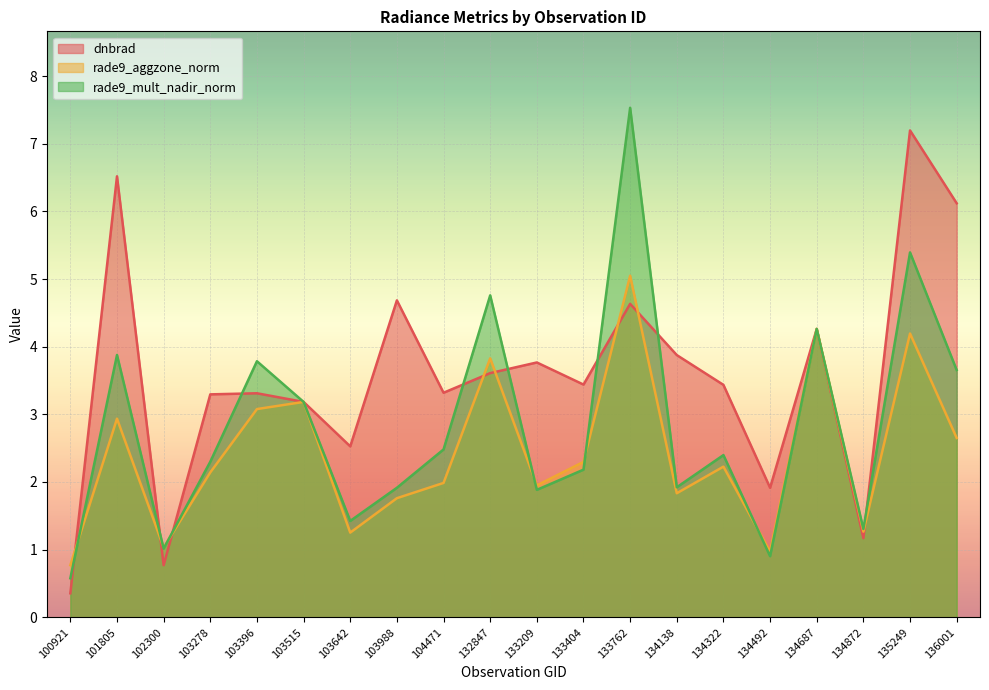

At which category is the sum across all series the highest?

133762